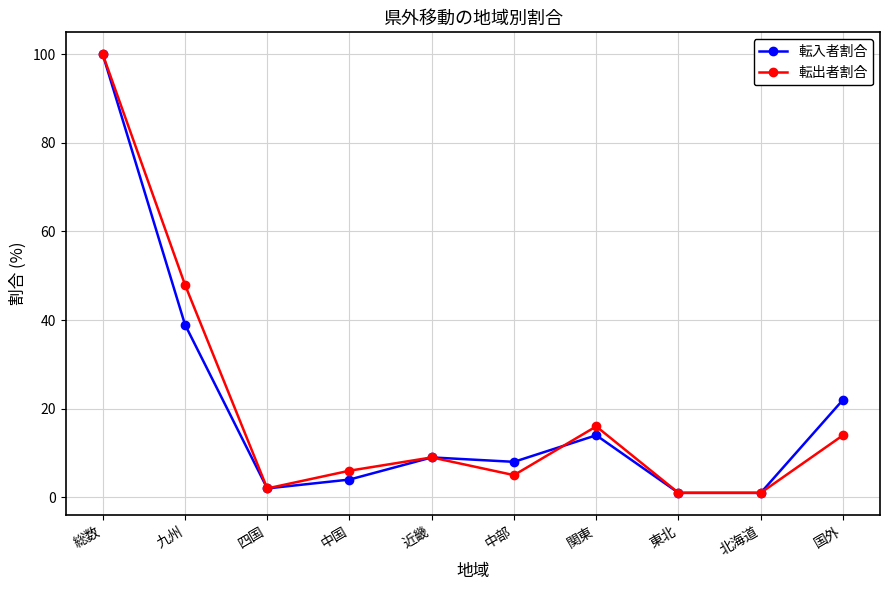

What are all the series names shown in the legend?

転入者割合, 転出者割合